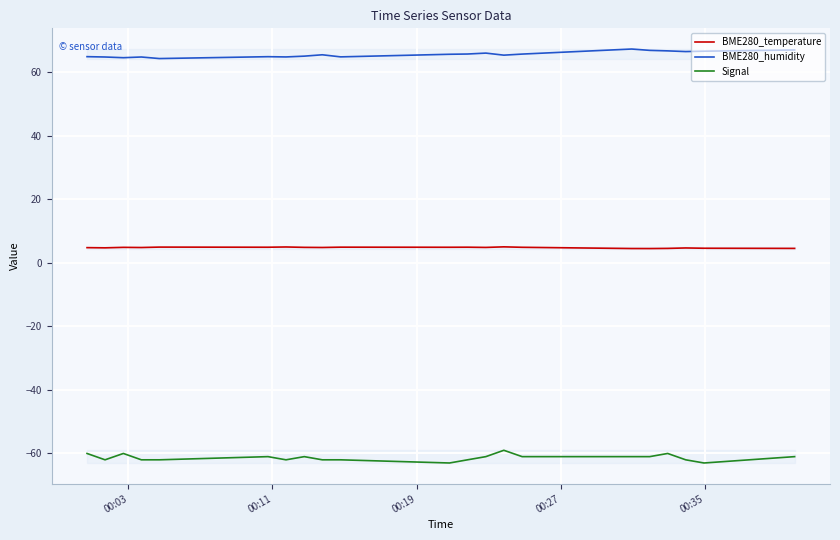

What is the average value of the BME280_temperature series?

4.8